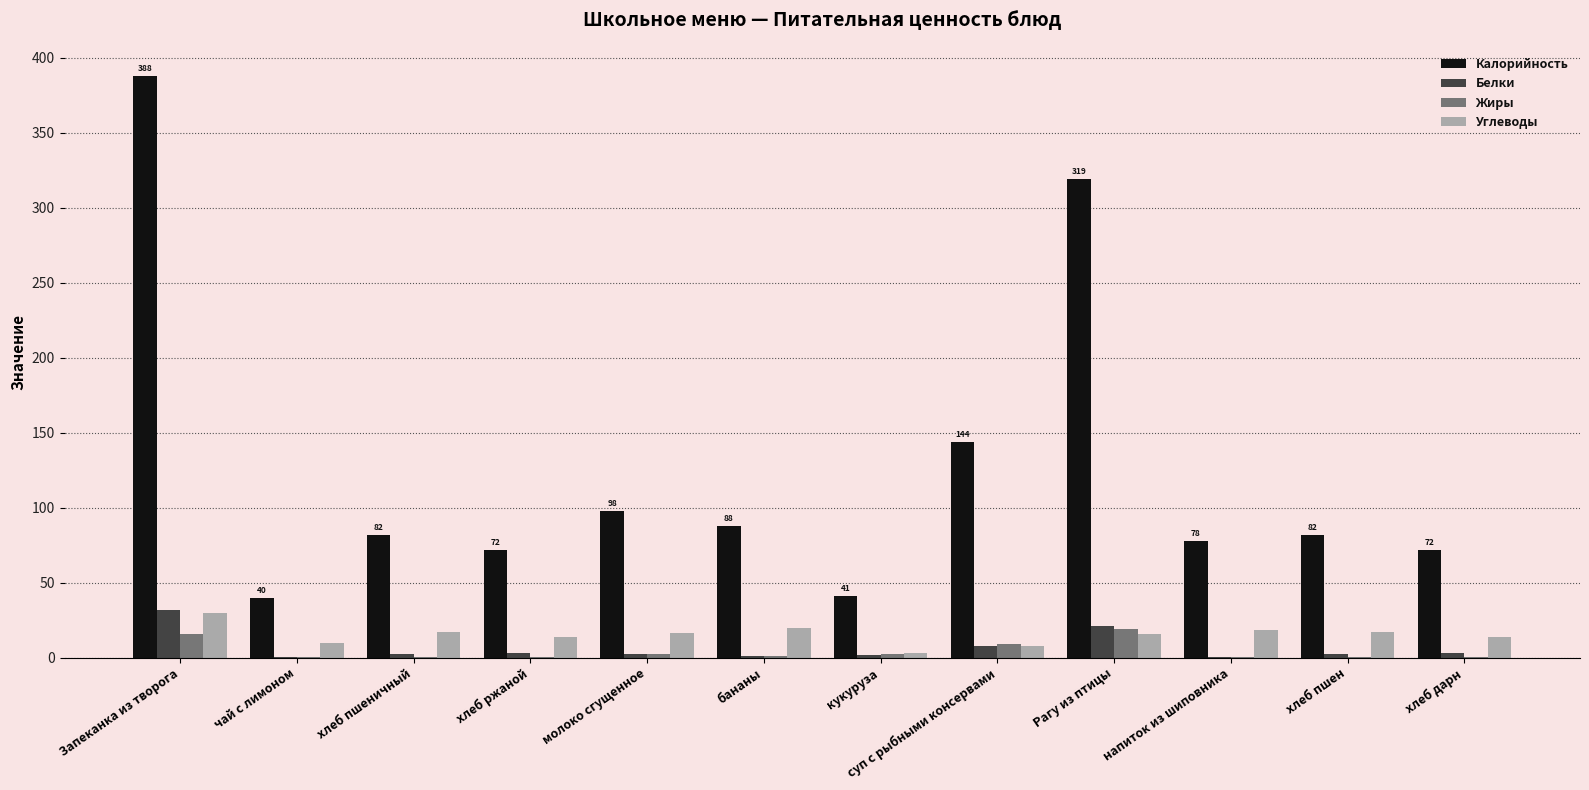

Which series changed the most between Рагу из птицы and хлеб дарн?

Калорийность